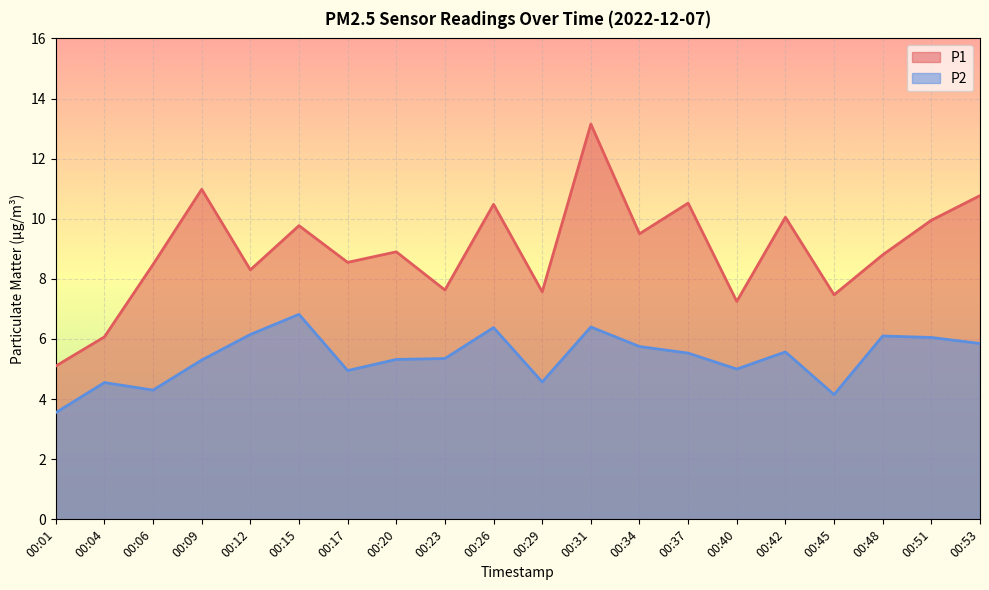

True or false: P2 and P1 intersect in this chart.

False